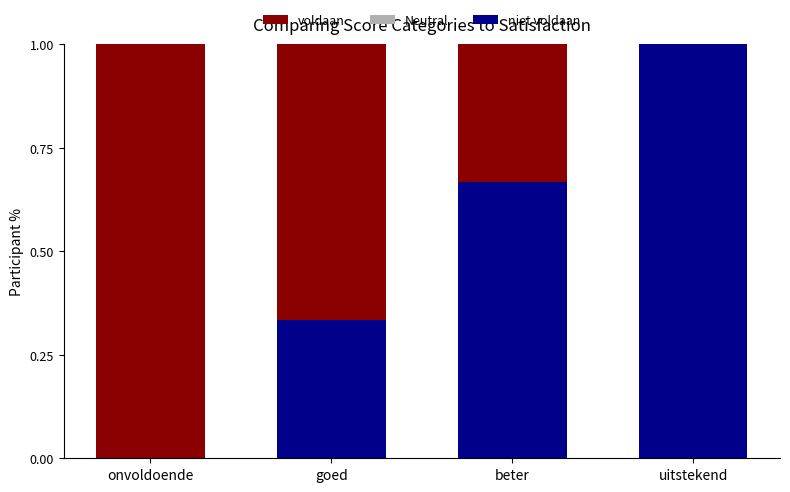

What is the total value across all series at goed?

1.0